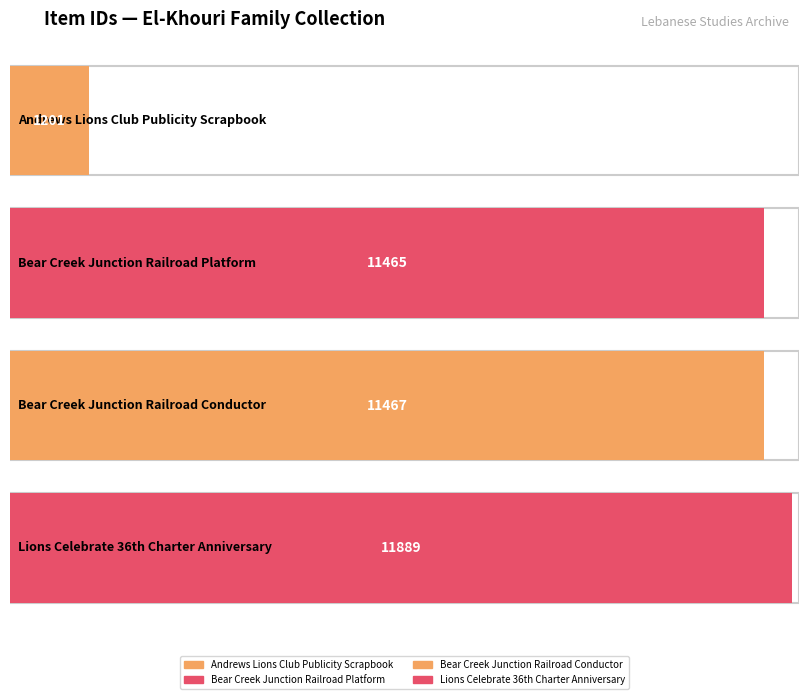

Reading left to right, extract all data points from this chart.

1201	11465	11467	11889